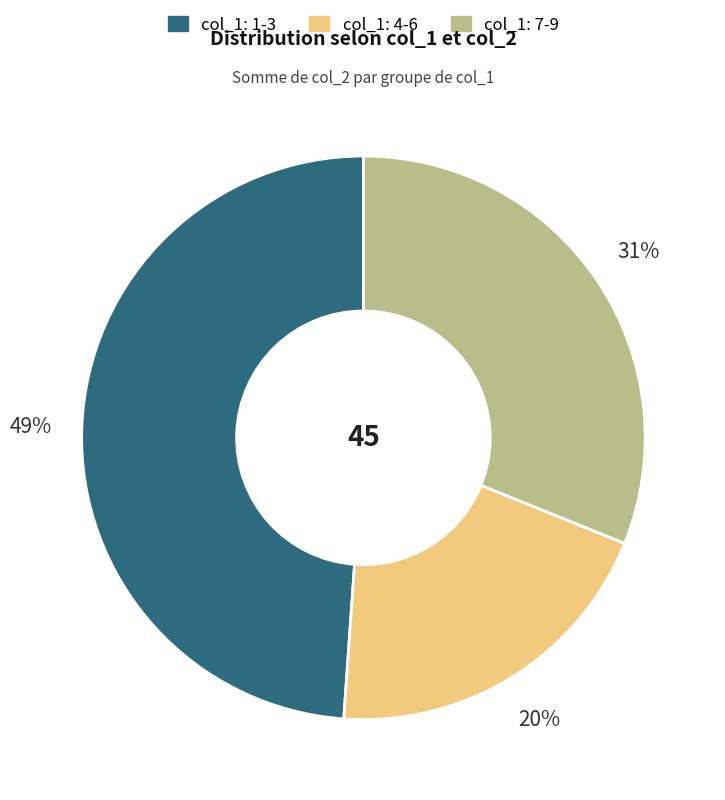

Is there a majority slice in this chart?

No